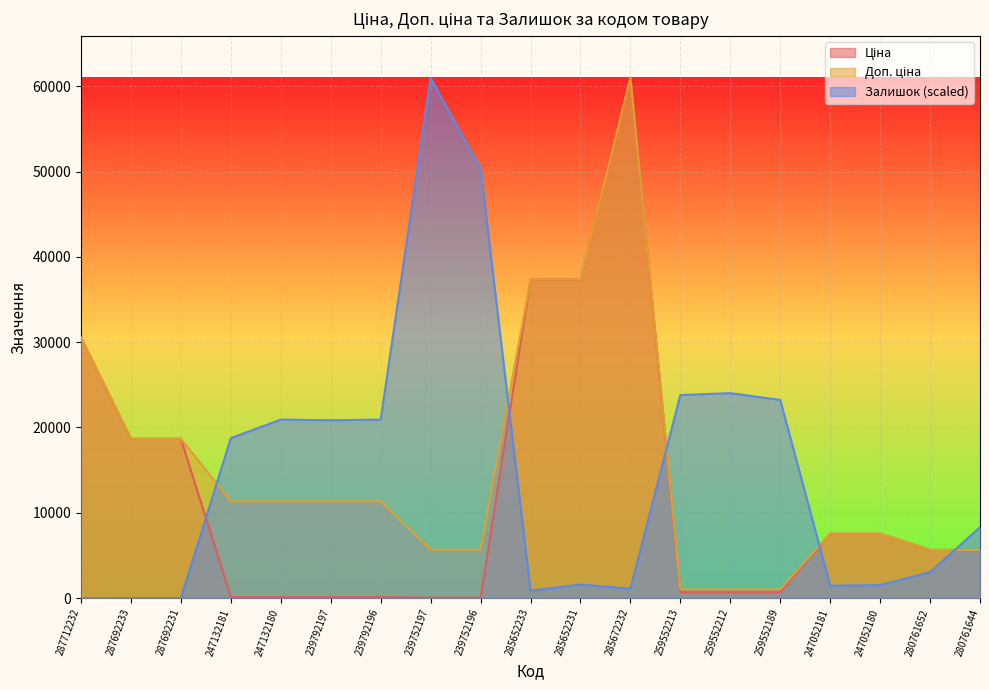

How many lines are shown in the chart?

3